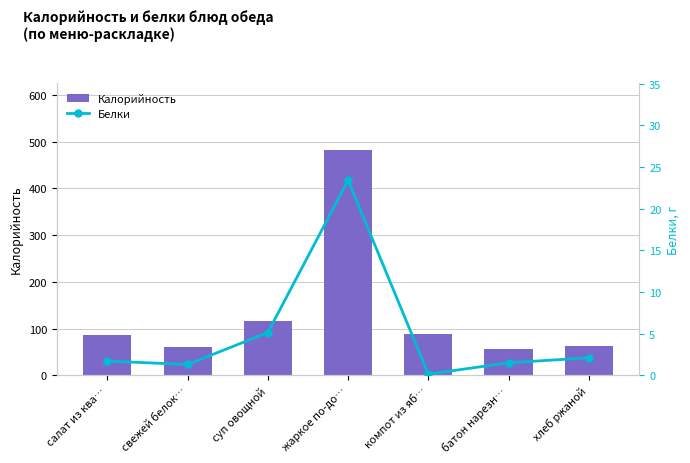

What position from the right is компот из яб…?

3